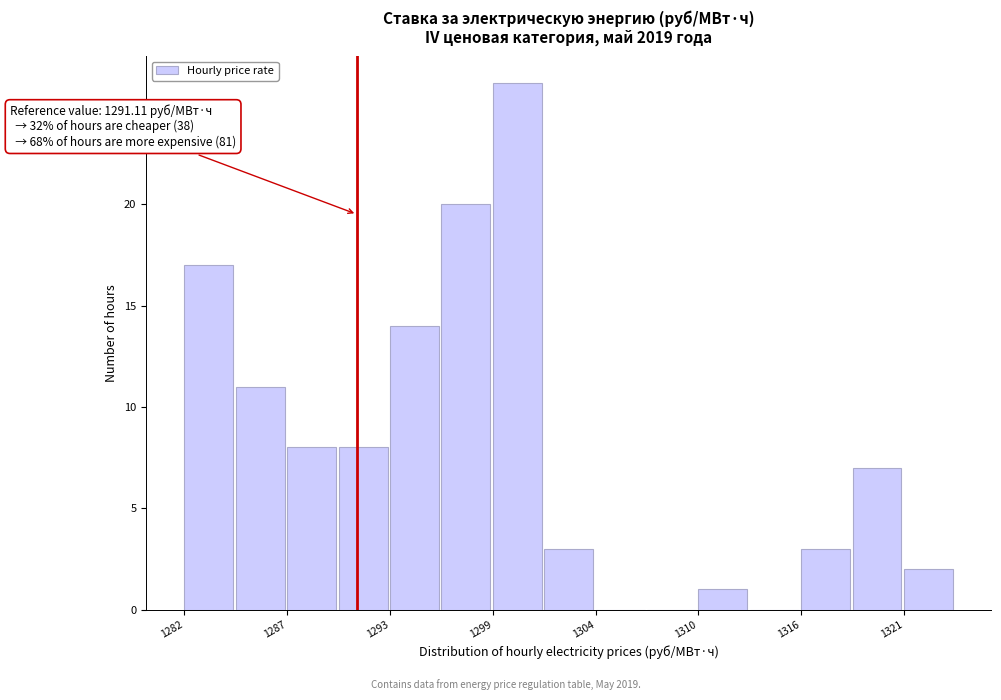

Around what value on the x-axis is the tallest bar? Give the approximate position of its centre, as read against the axis.

1300